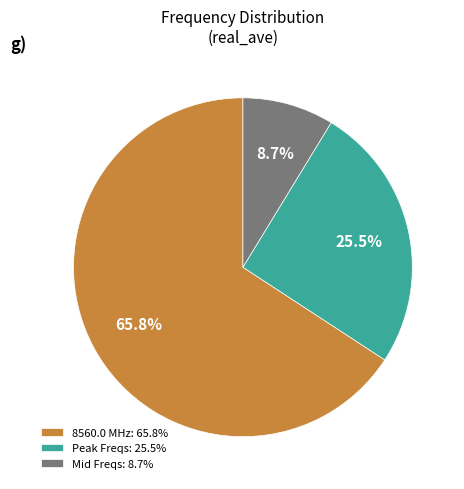

Rank the categories by value from highest to lowest.

8560.0 MHz: 65.8%, Peak Freqs: 25.5%, Mid Freqs: 8.7%